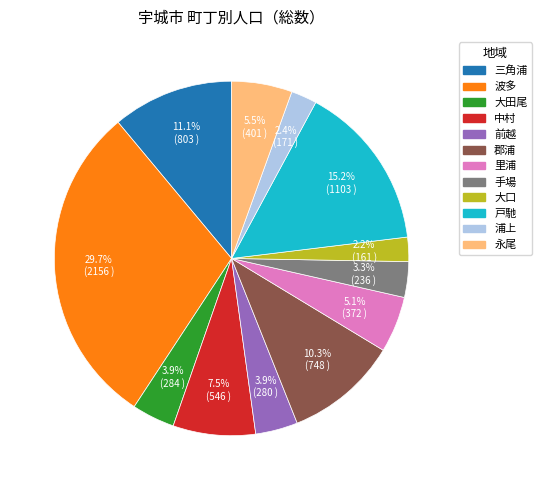

How many slices are in this pie chart?

12